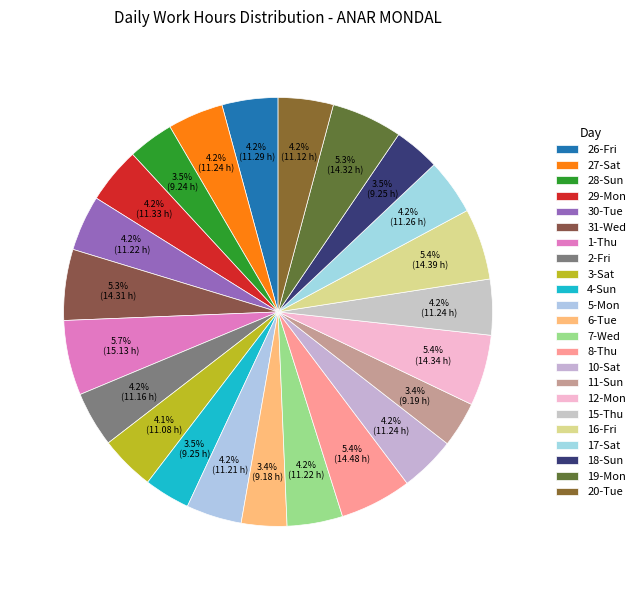

True or false: 8-Thu accounts for 1% of the total.

False